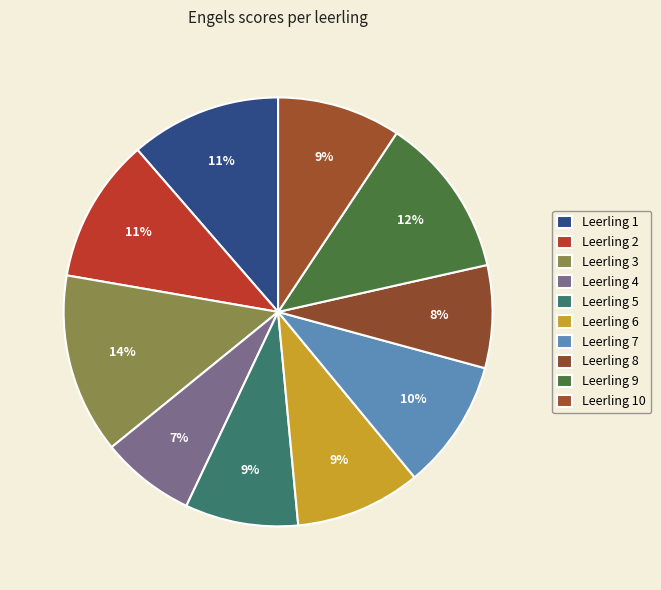

Rank the categories by value from highest to lowest.

Leerling 3, Leerling 9, Leerling 1, Leerling 2, Leerling 7, Leerling 6, Leerling 10, Leerling 5, Leerling 8, Leerling 4